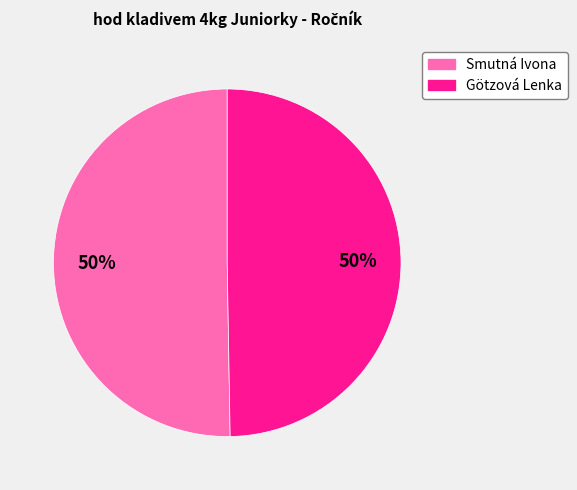

To the nearest percent, what is the combined percentage of Smutná Ivona and Götzová Lenka?

100%